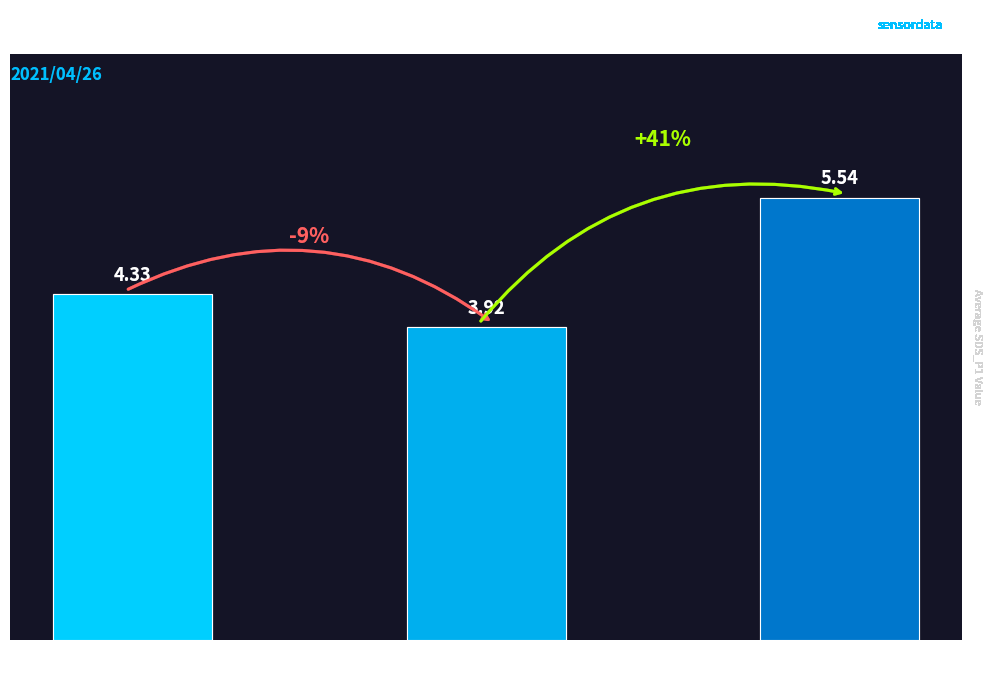

True or false: the data shows 2.2 at Mid Morning
(00:17–00:31).

False